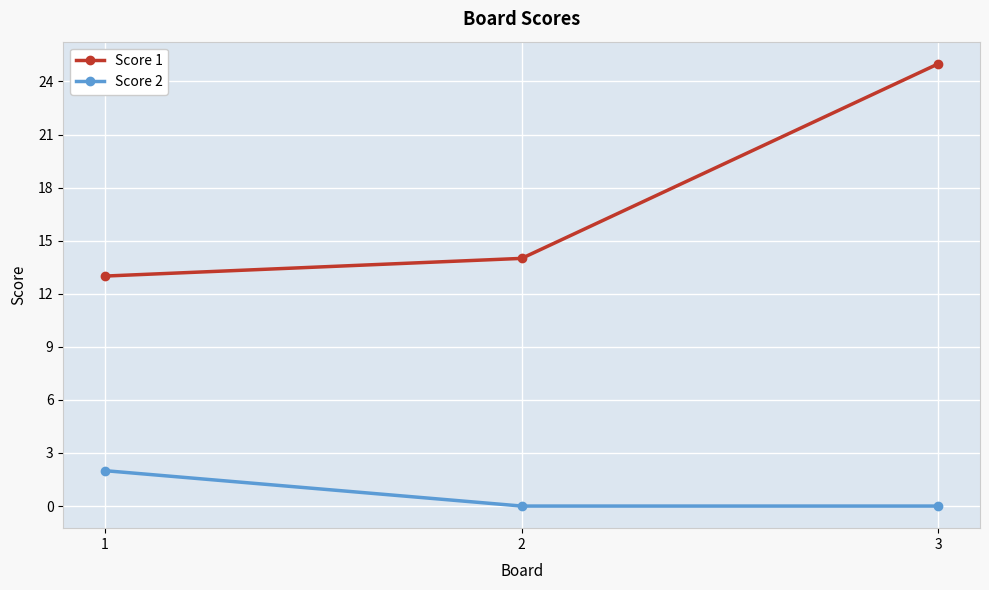

What is the maximum value for Score 2?

2